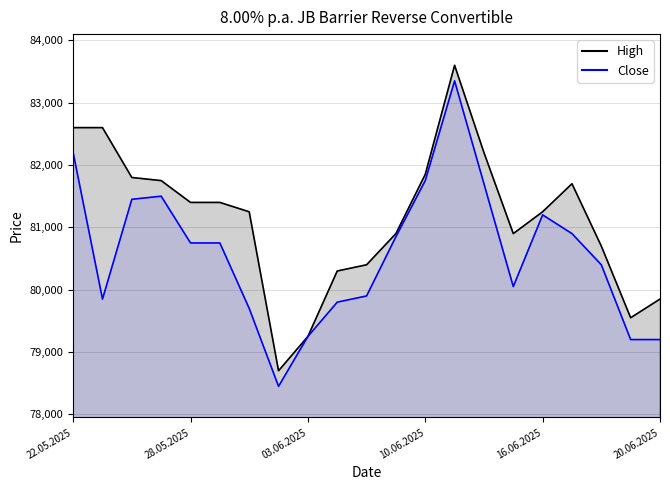

What are all the series names shown in the legend?

High, Close